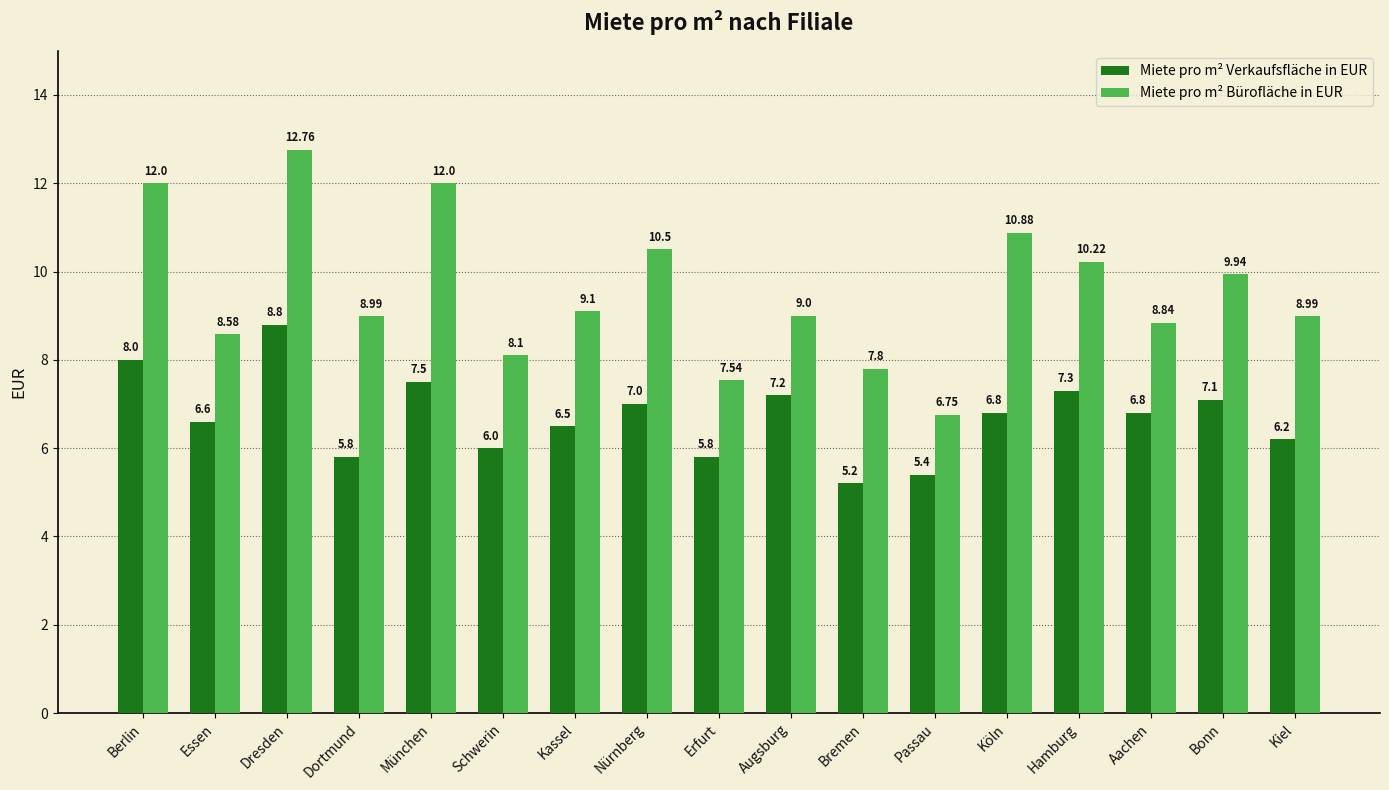

List the series in order of their peak value, highest first.

Miete pro m² Bürofläche in EUR, Miete pro m² Verkaufsfläche in EUR